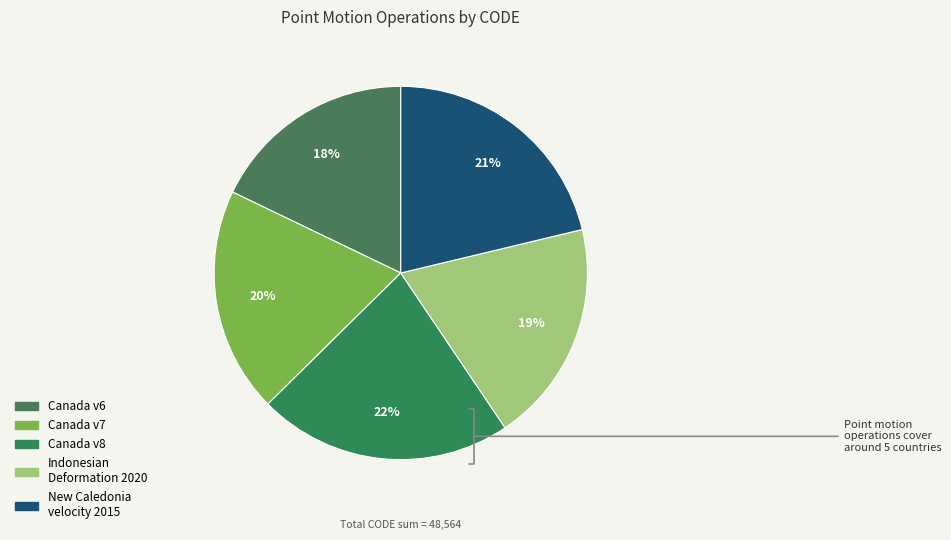

How many slices are in this pie chart?

5